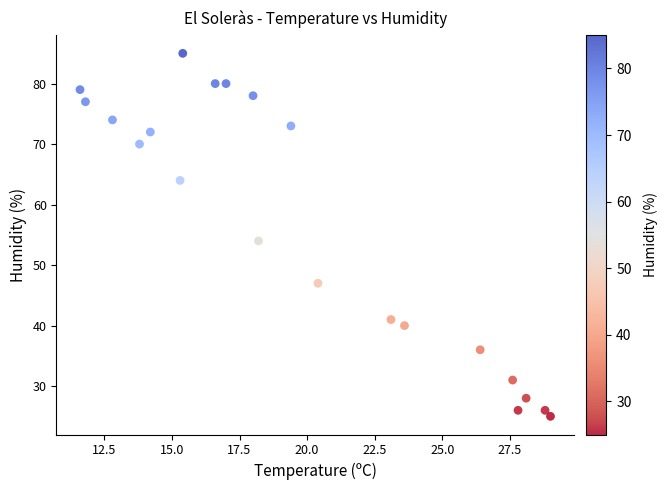

What is the range of Y values (max minus min)?

60